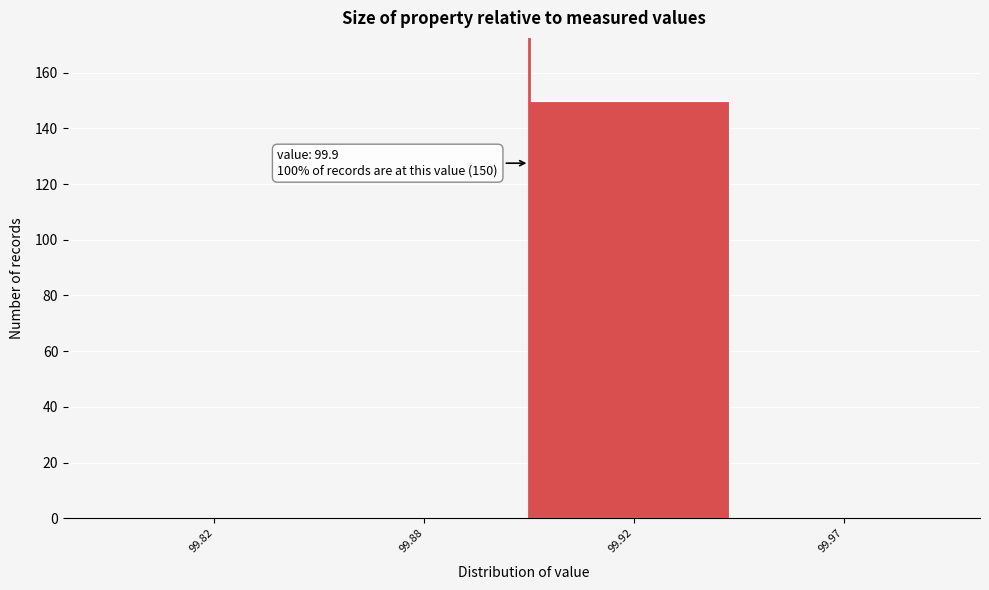

Reading right to left, extract all data points from this chart.

99.97=0	99.92=150	99.88=0	99.82=0